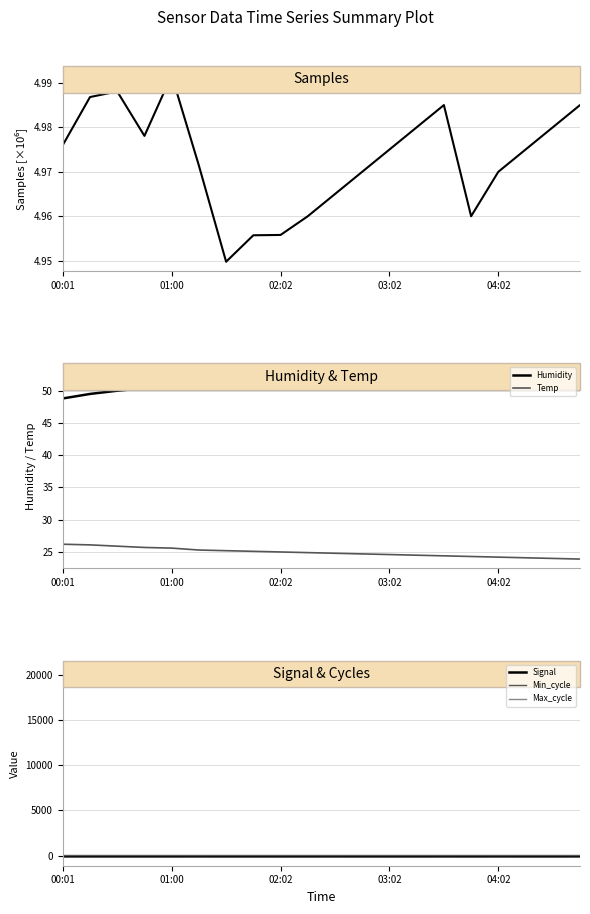

The Max_cycle series shows 20400.0 at 11. True or false?

True